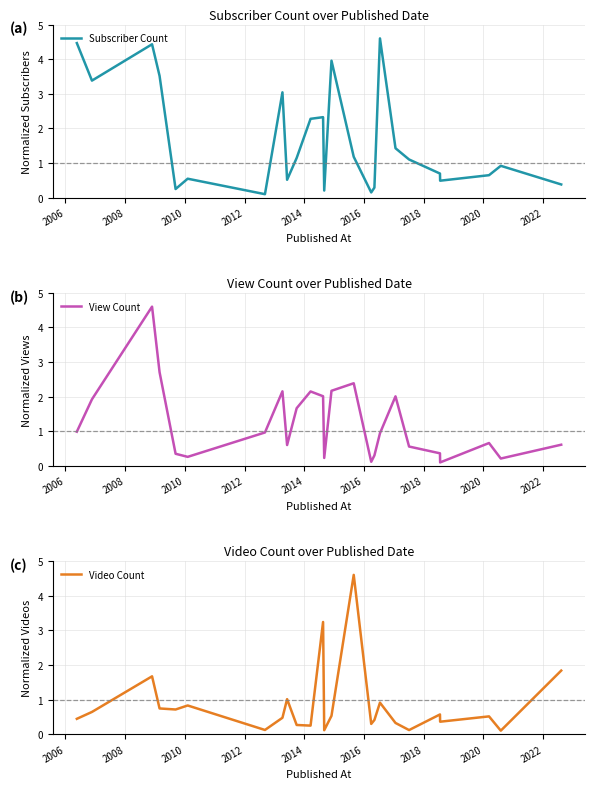

At which category does Video Count reach its first local peak?

2008